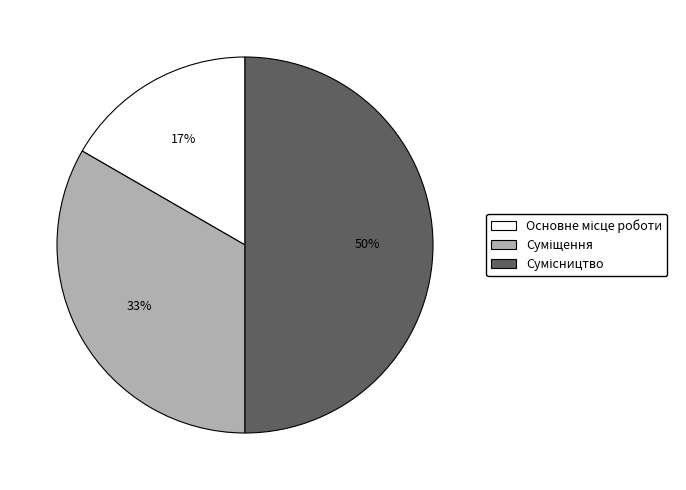

Count the number of slices in the pie.

3